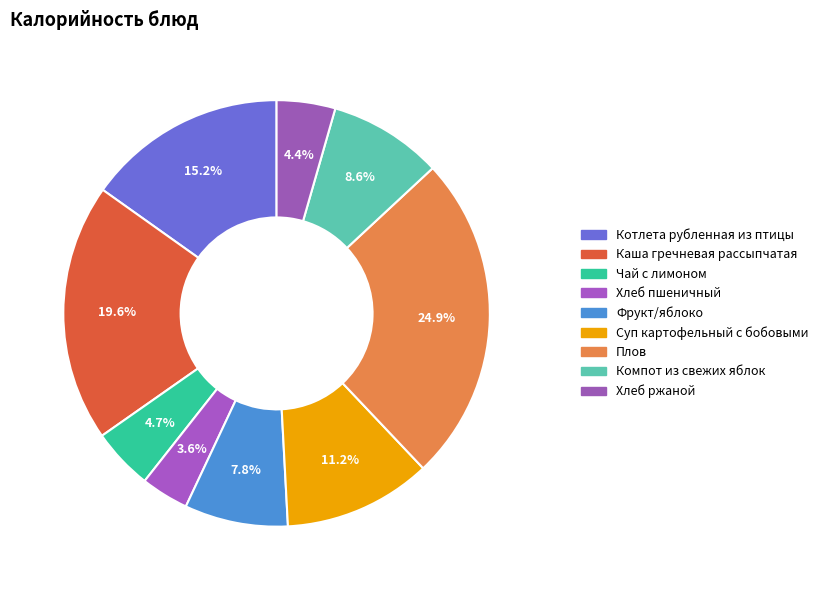

How many segments does this pie chart have?

9